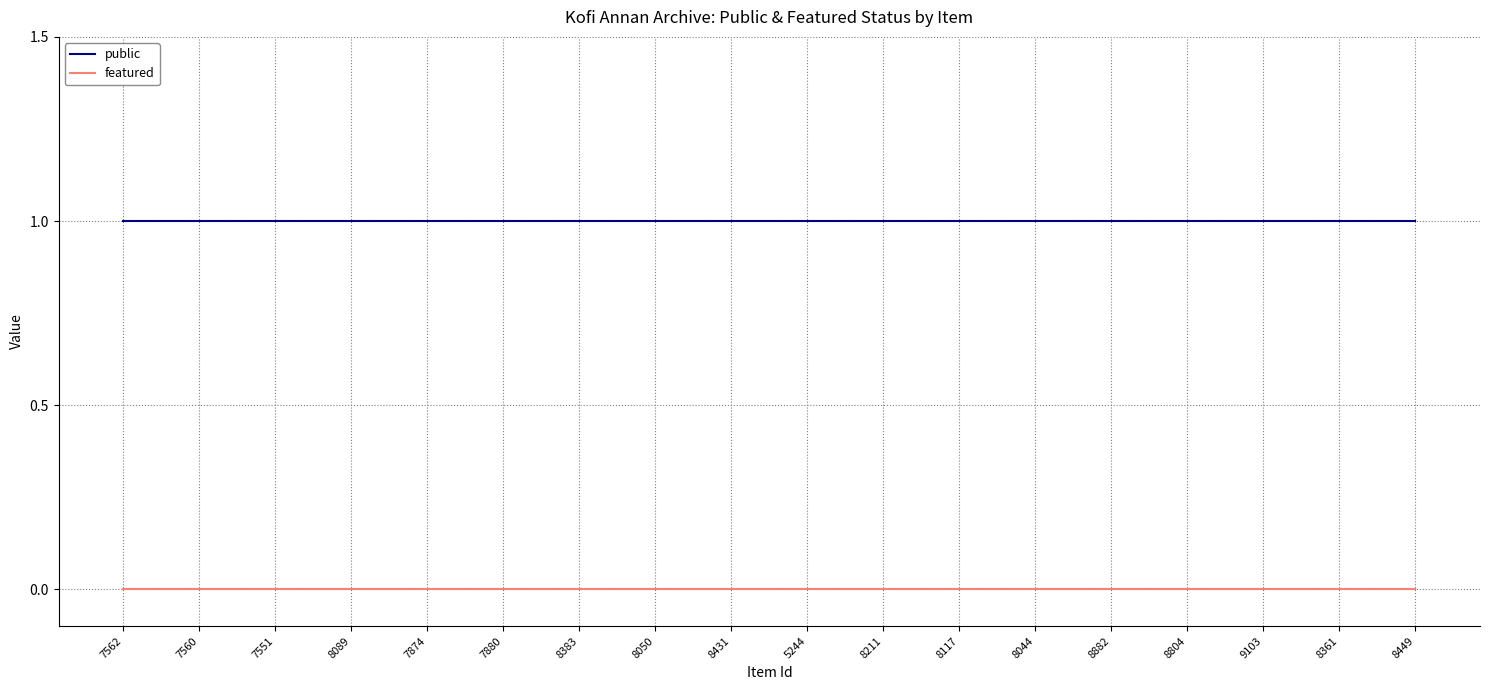

List the series in order of their overall mean, highest first.

public, featured